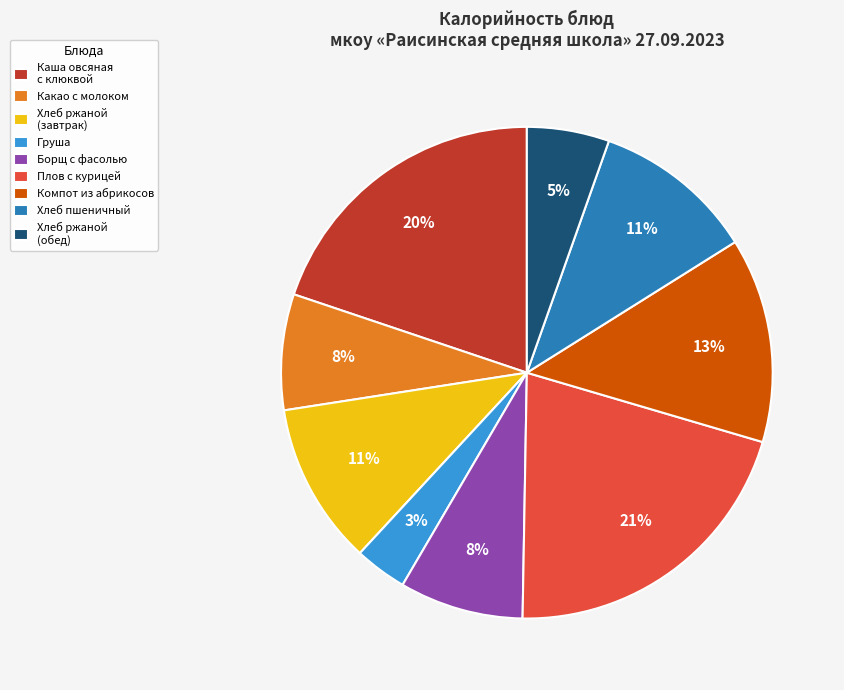

Combined, do Какао с молоком and Компот из абрикосов account for over 50%?

No